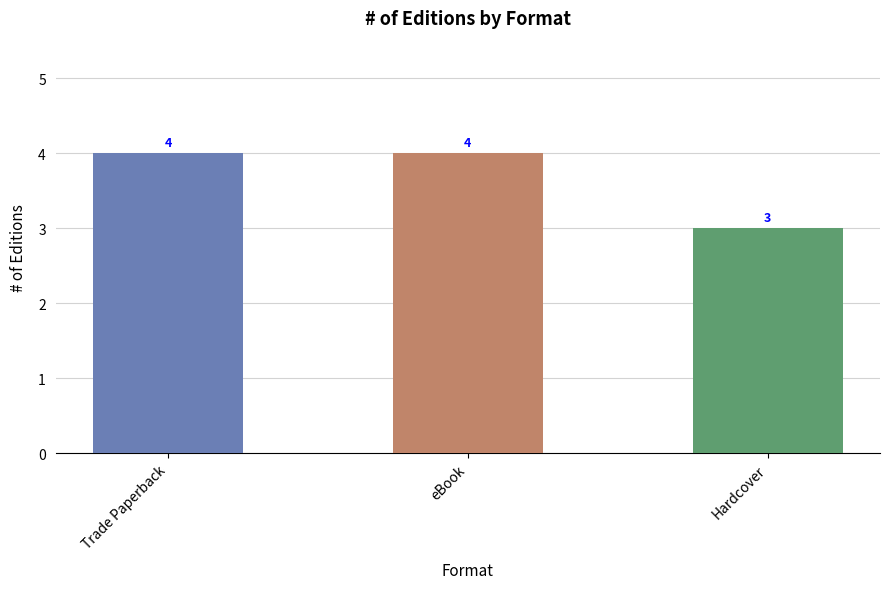

Reading left to right, extract all data points from this chart.

4	4	3